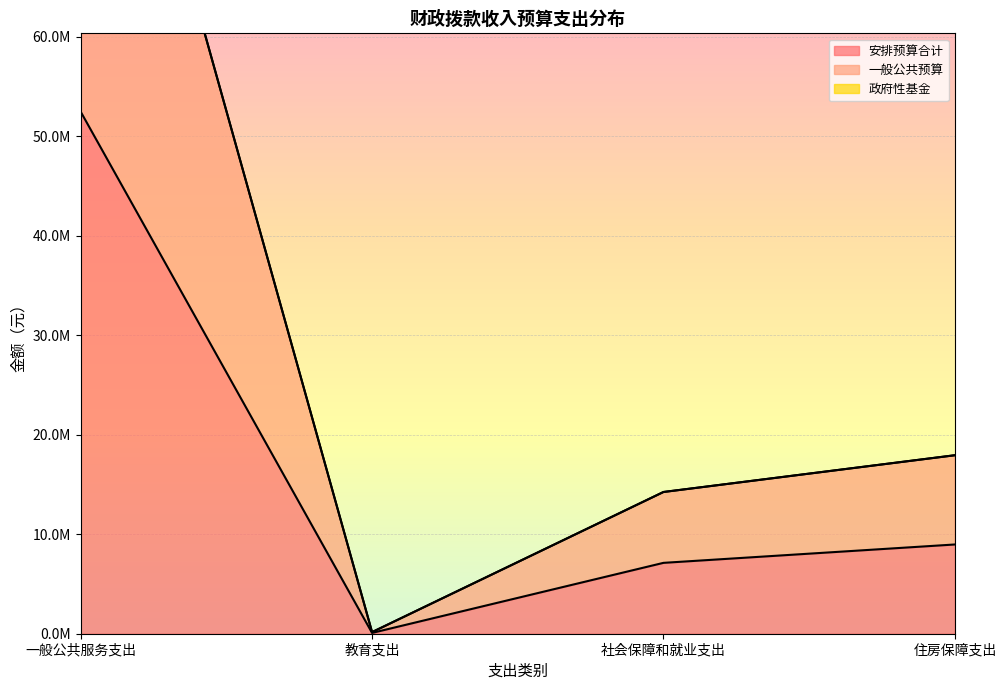

Which series has the largest total across all categories?

一般公共预算